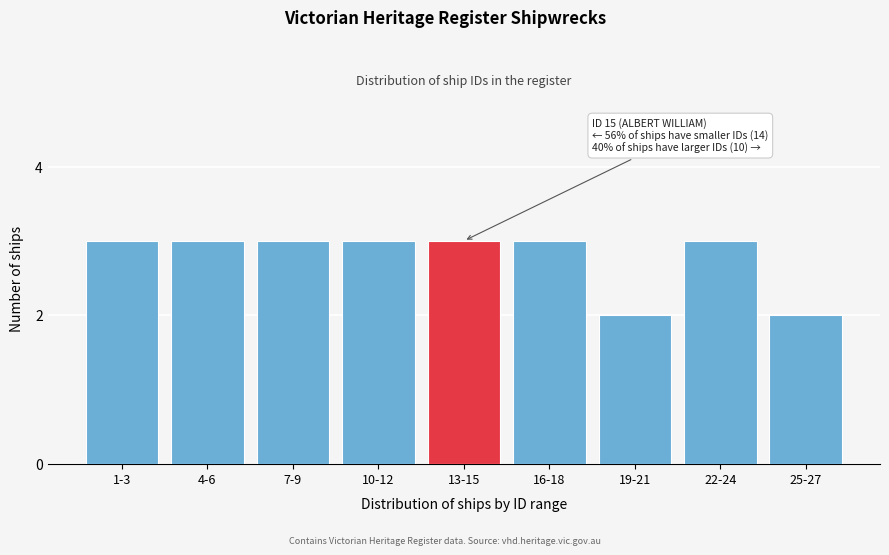

Reading left to right, extract all data points from this chart.

1-3=3	4-6=3	7-9=3	10-12=3	13-15=3	16-18=3	19-21=2	22-24=3	25-27=2